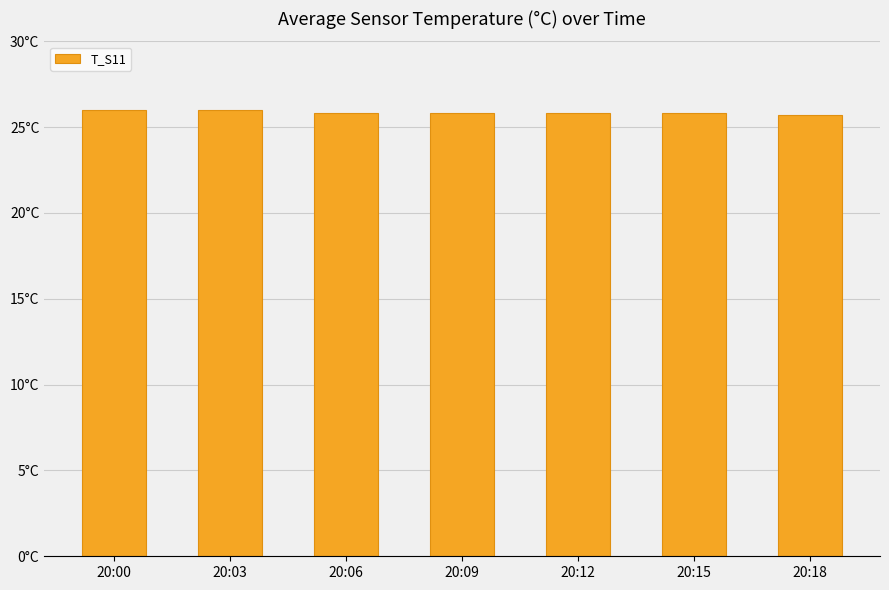

What value does the data have at 20:09?

25.8